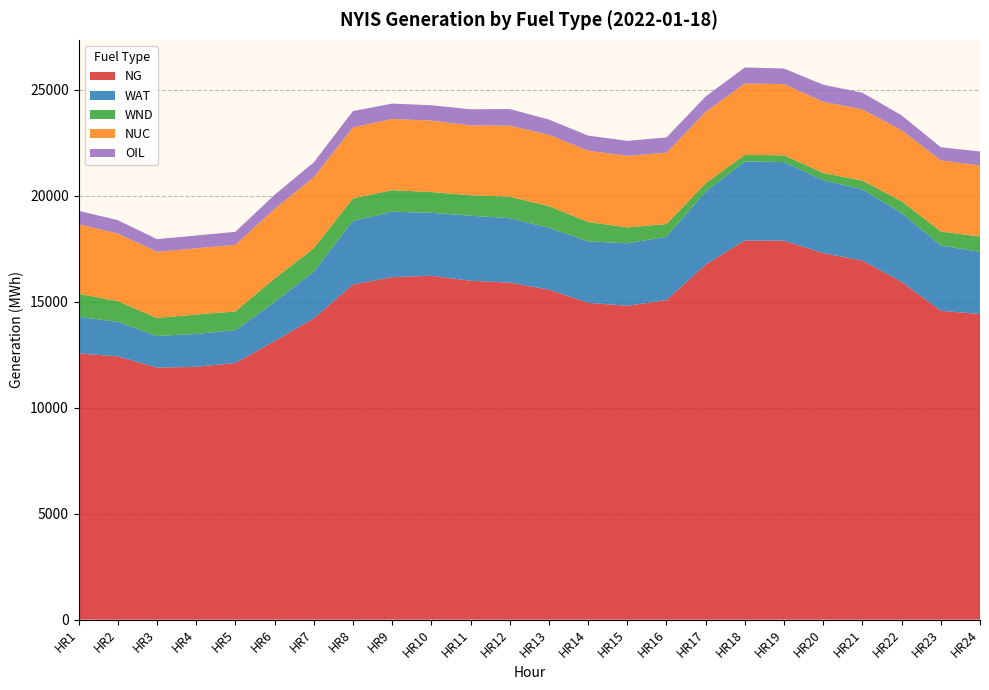

Reading left to right, extract all data points from this chart.

NG: 12566	12421	11891	11931	12108	13146	14215	15816	16162	16227	15991	15905	15572	14951	14810	15077	16756	17894	17879	17294	16942	15937	14574	14423
WAT: 1726	1628	1492	1554	1550	1841	2207	3001	3088	2972	3072	3039	2920	2900	2949	2992	3441	3729	3712	3441	3360	3253	3080	2932
WND: 1080	979	849	911	887	1109	1100	1060	1018	979	964	1015	1021	912	750	598	396	310	319	342	416	552	662	725
NUC: 3286	3191	3123	3128	3137	3287	3358	3353	3362	3371	3299	3353	3366	3366	3372	3369	3367	3367	3362	3359	3359	3353	3356	3349
OIL: 635	633	601	602	619	661	697	768	723	727	758	784	721	713	714	718	728	758	735	806	788	702	620	664